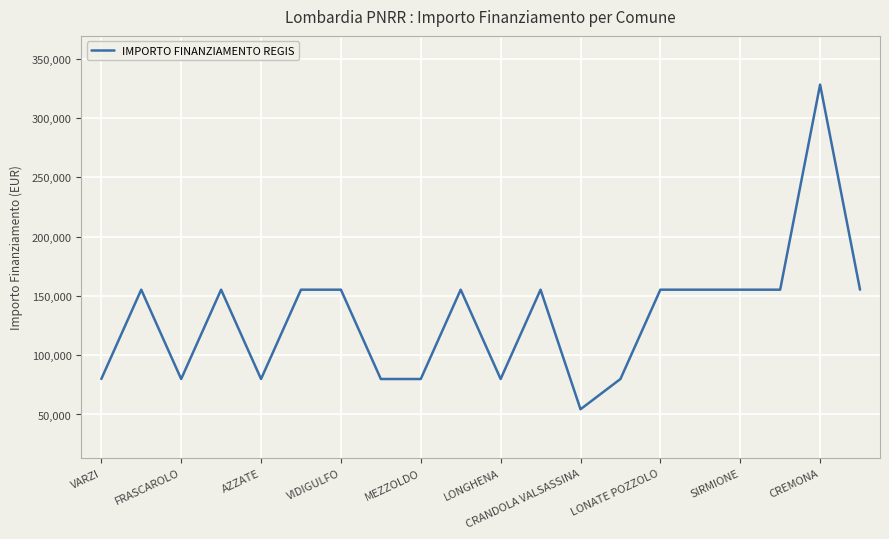

What is the maximum value shown in the chart?

328160